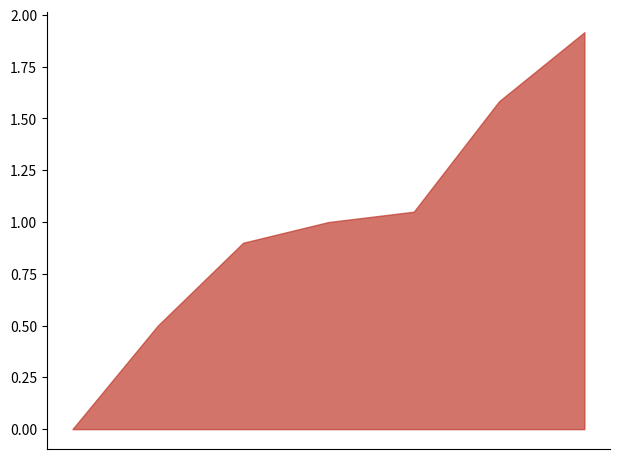

What is the difference between the maximum and minimum values?

1.9